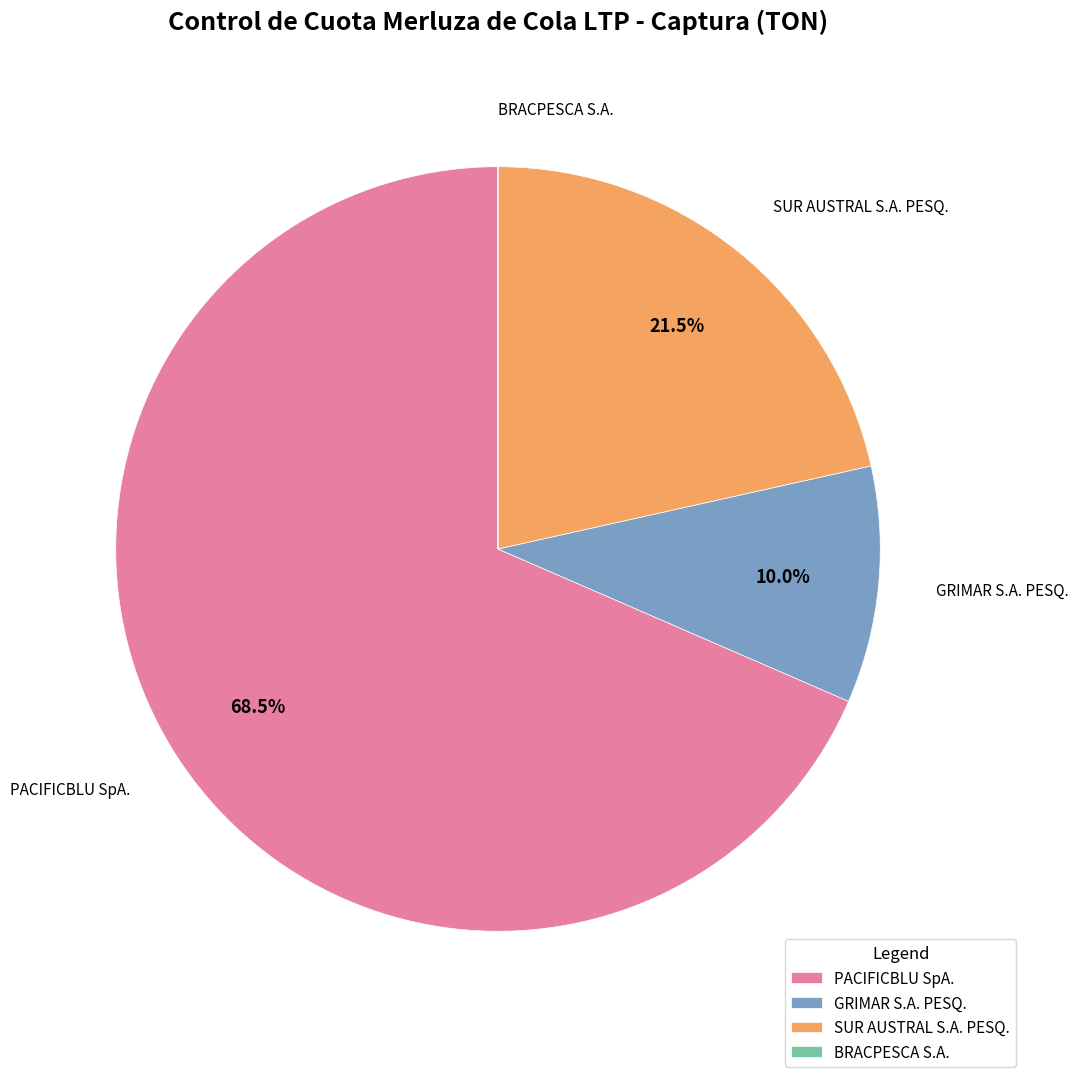

What is the ratio of the value at SUR AUSTRAL S.A. PESQ. to the value at PACIFICBLU SpA.?

0.3